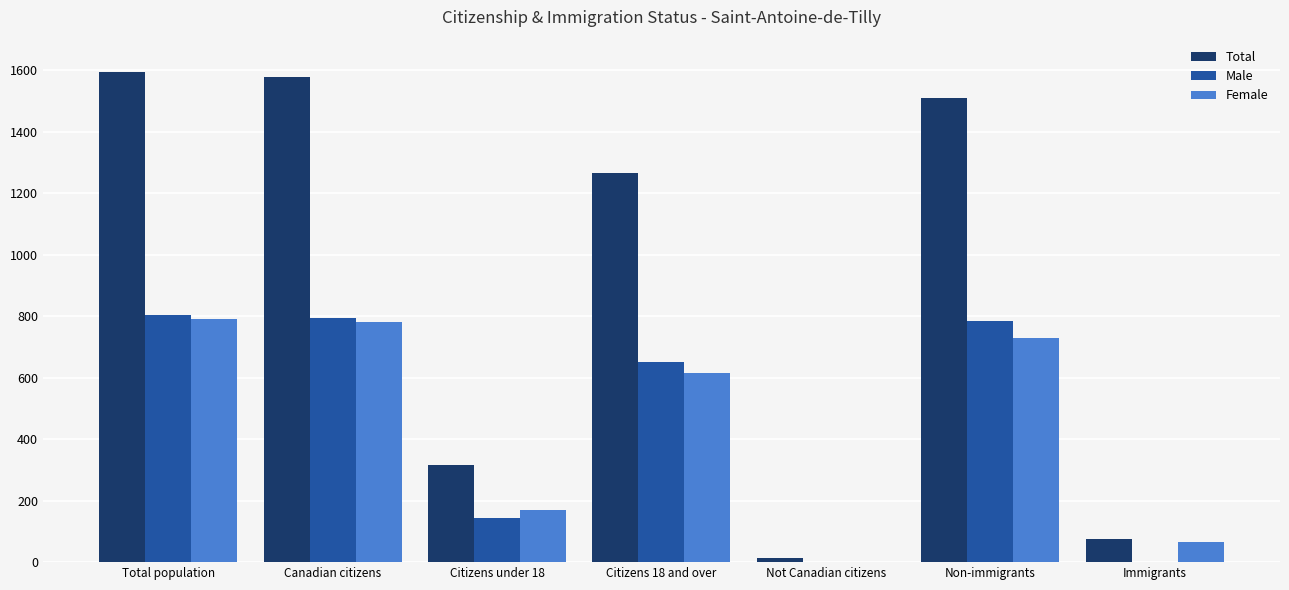

Read the Female value at Canadian citizens.

780